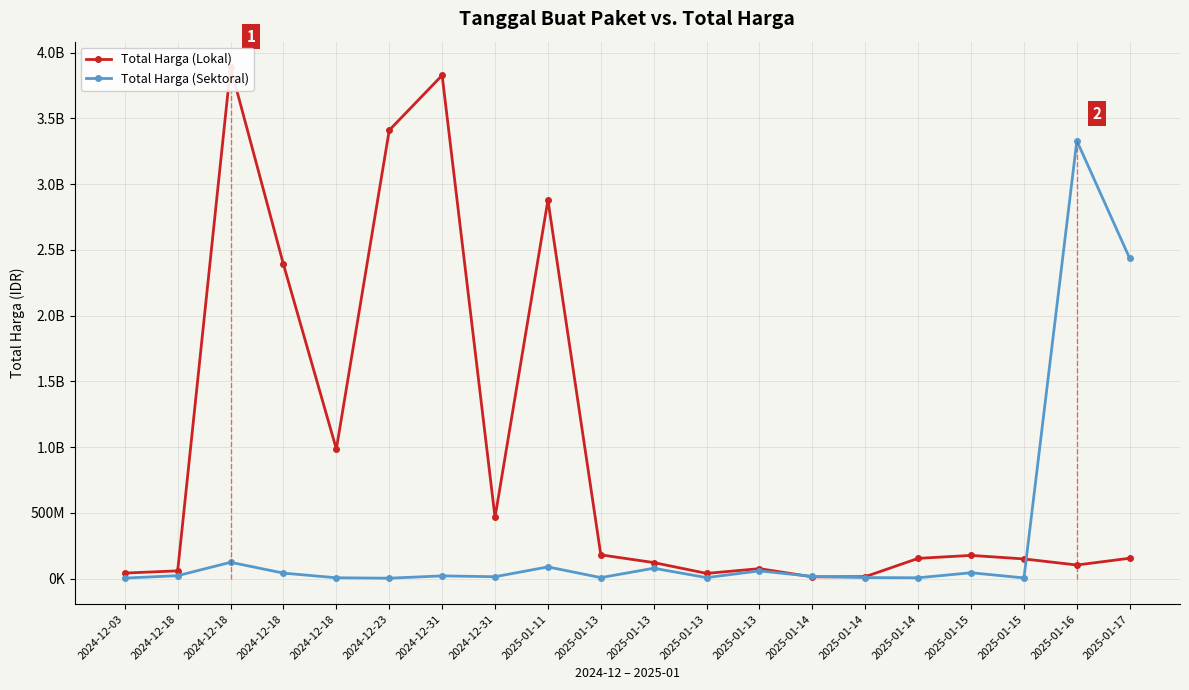

What is the label of the 18th point from the left?

2025-01-15